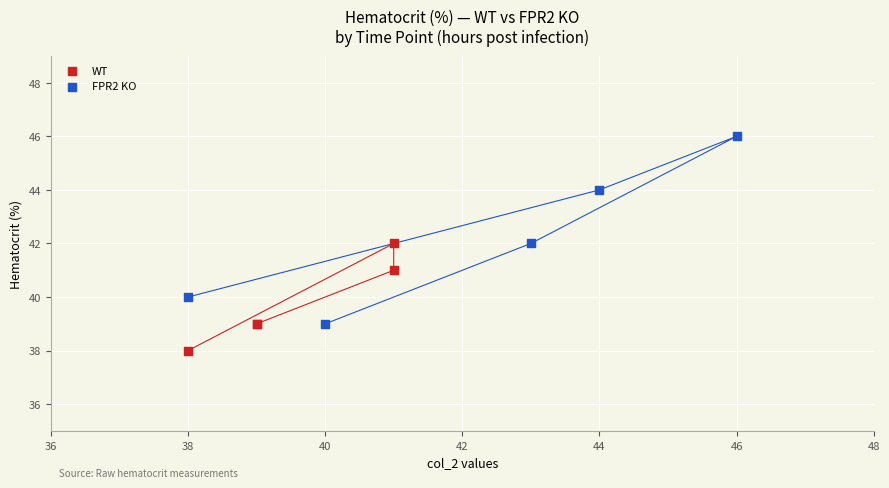

Which series contains the lowest Y value?

WT